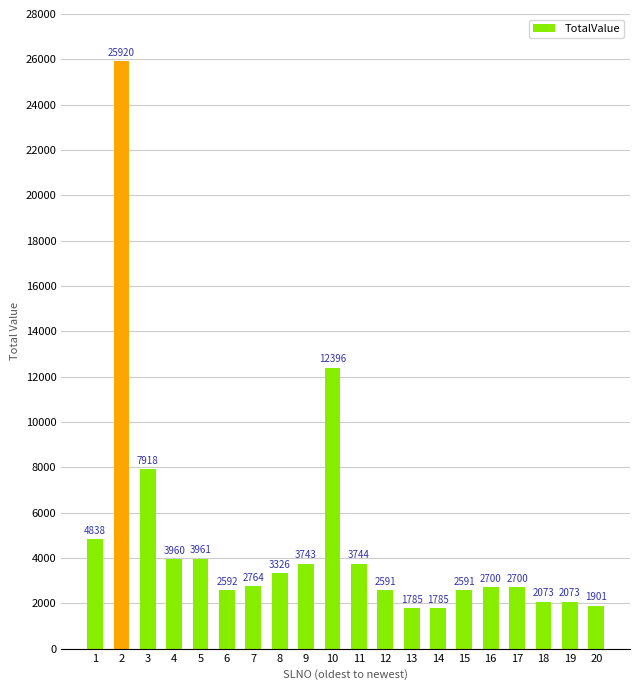

Where is the data nearest to the value 13852?

10